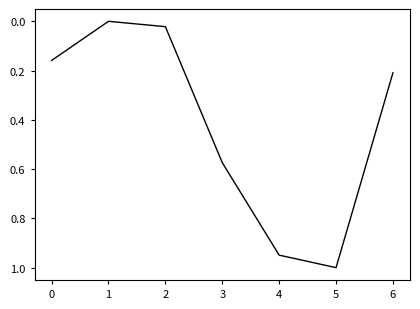

Where is the first local maximum?

5